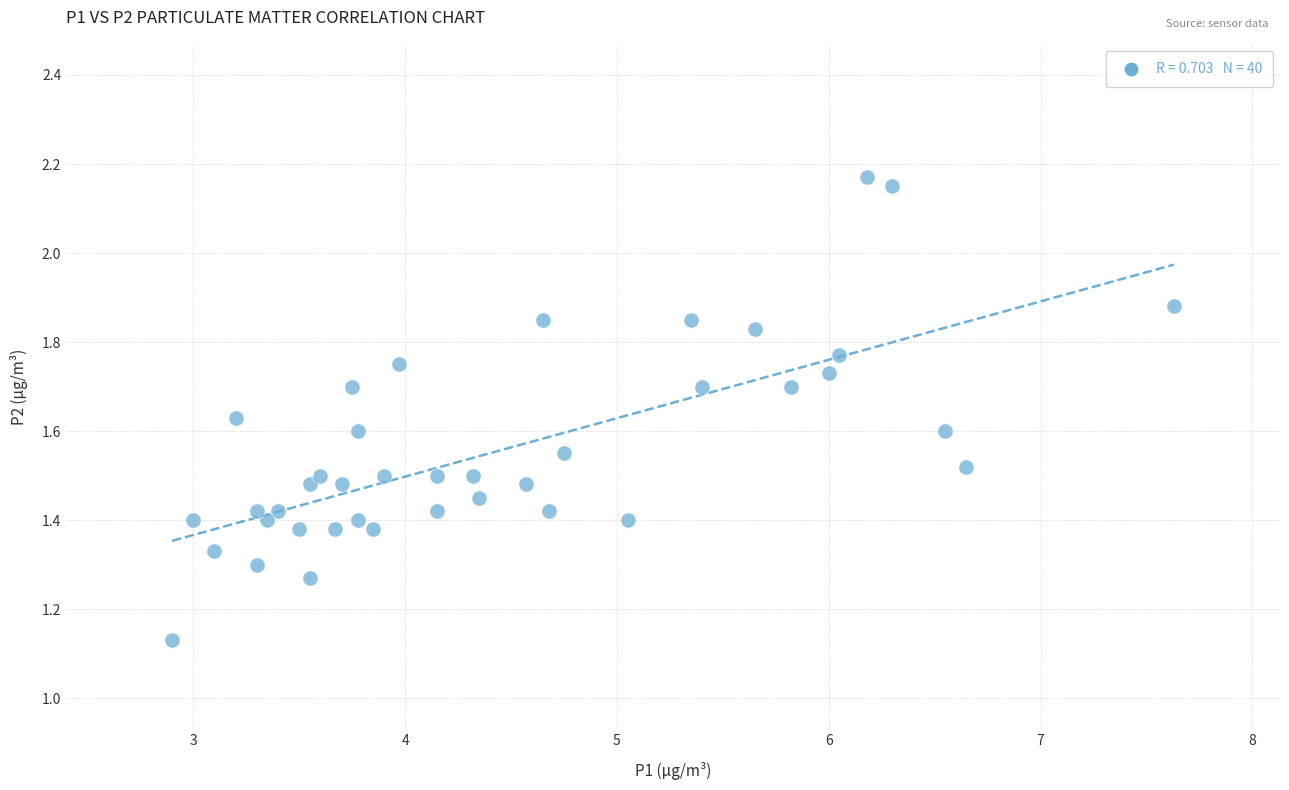

What is the range of X values (max minus min)?

4.7